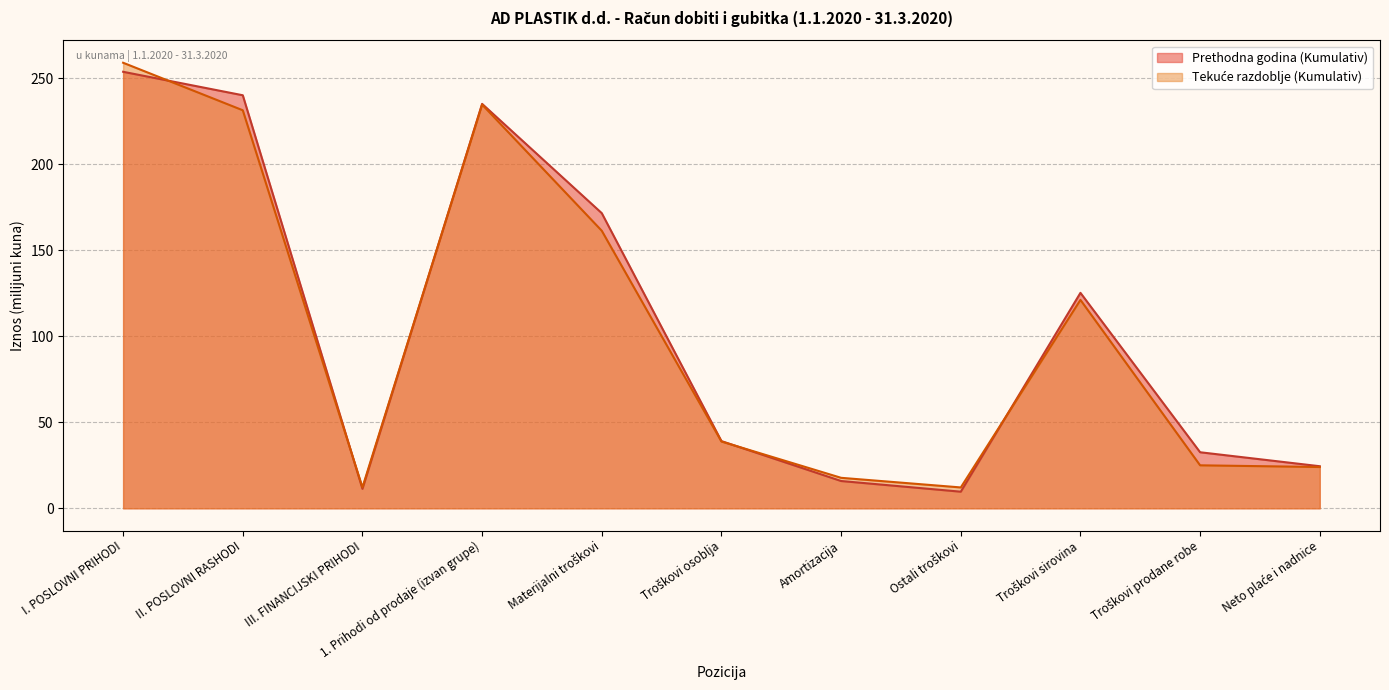

What are all the series names shown in the legend?

Prethodna godina (Kumulativ), Tekuće razdoblje (Kumulativ)